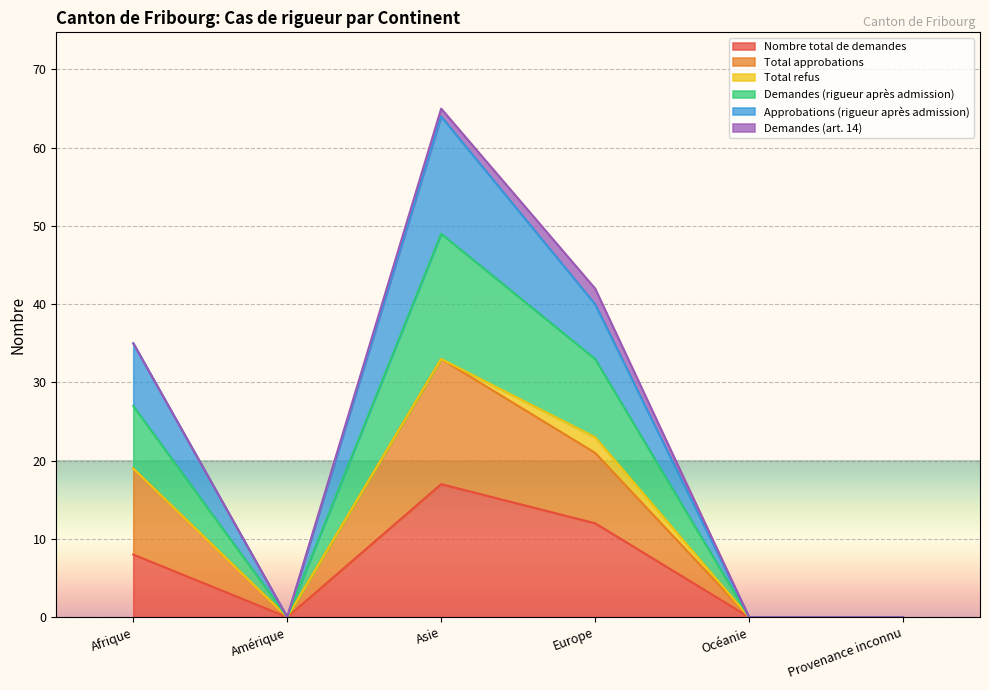

Read the Total approbations value at Europe.

21